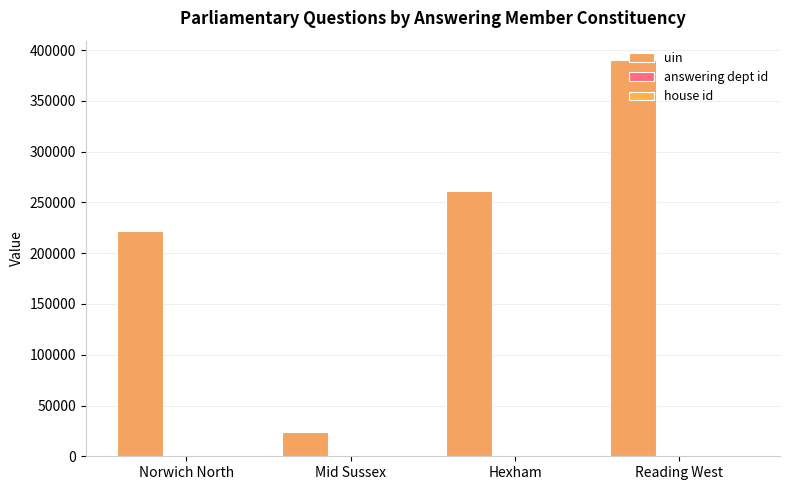

Does the chart contain stacked bars?

No